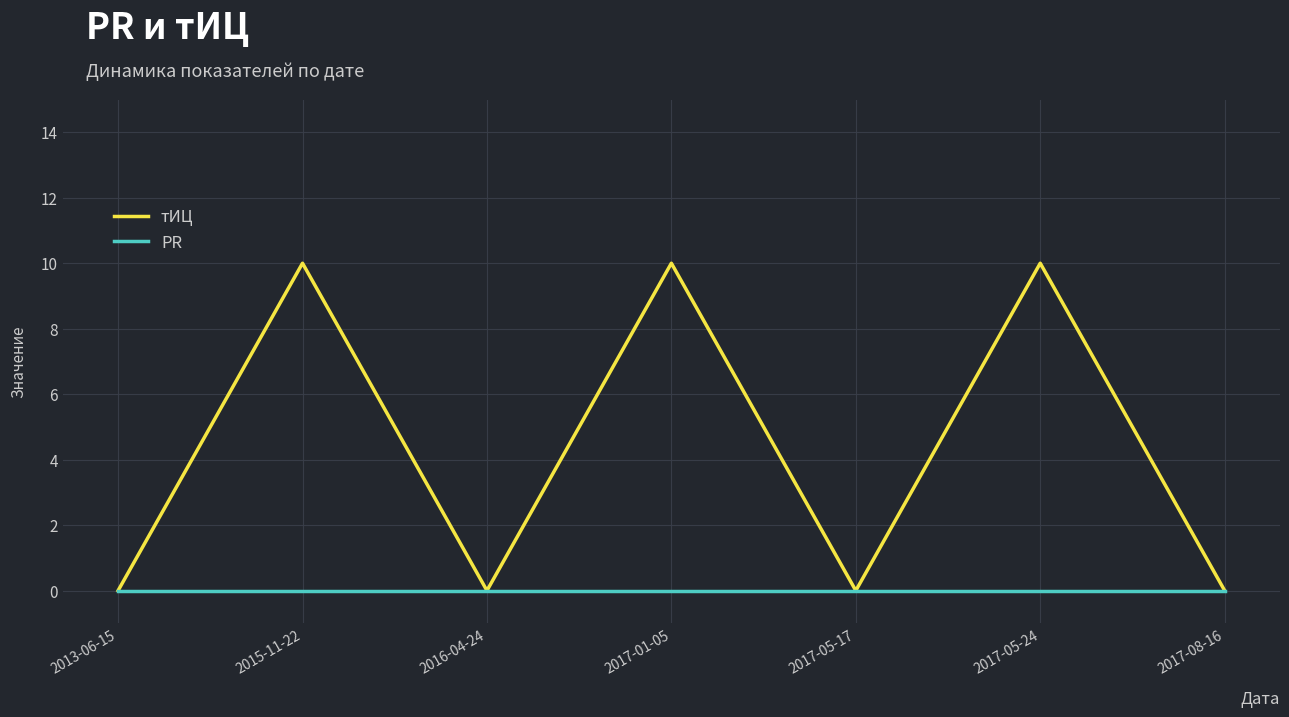

What position from the right is 2017-05-17?

3